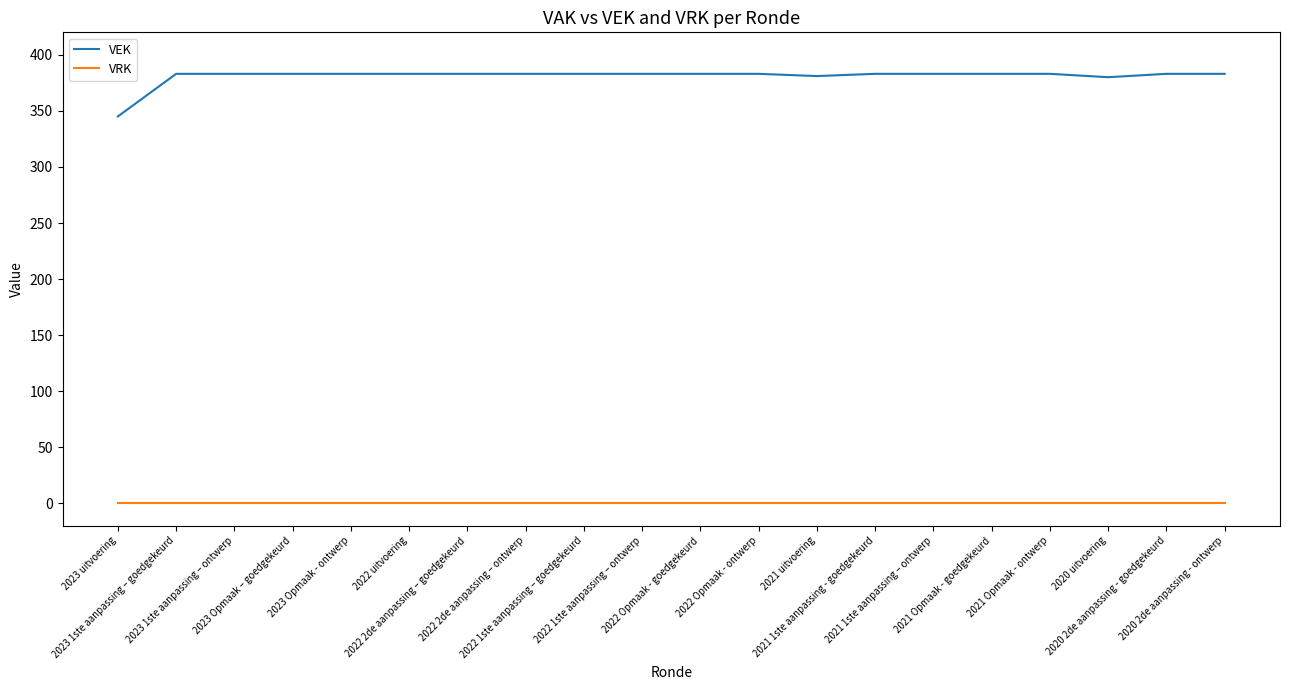

True or false: VEK and VRK intersect in this chart.

False